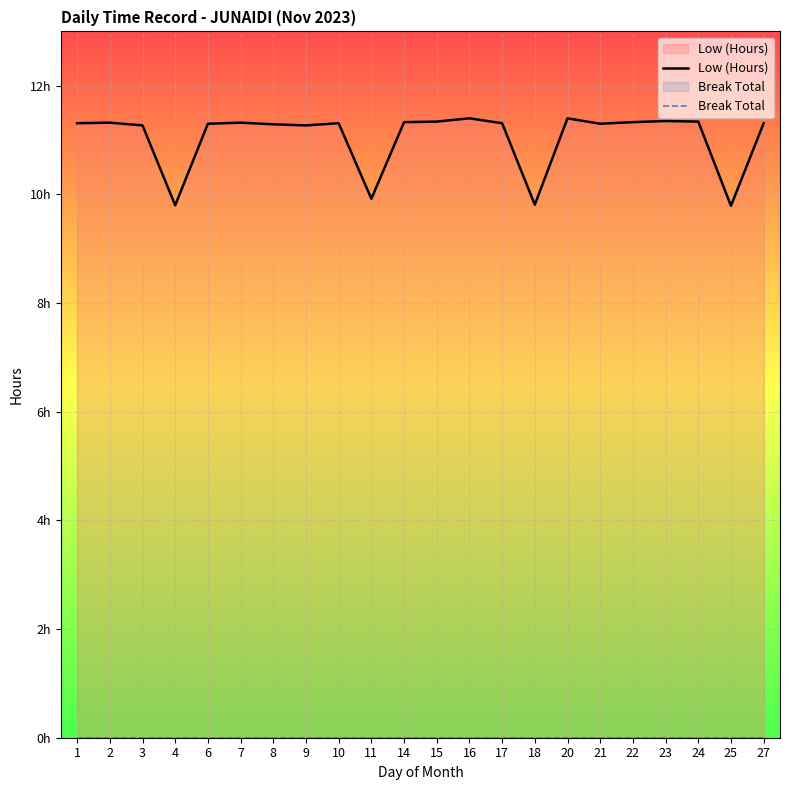

At which label does Low (Hours) first exceed 11?

1